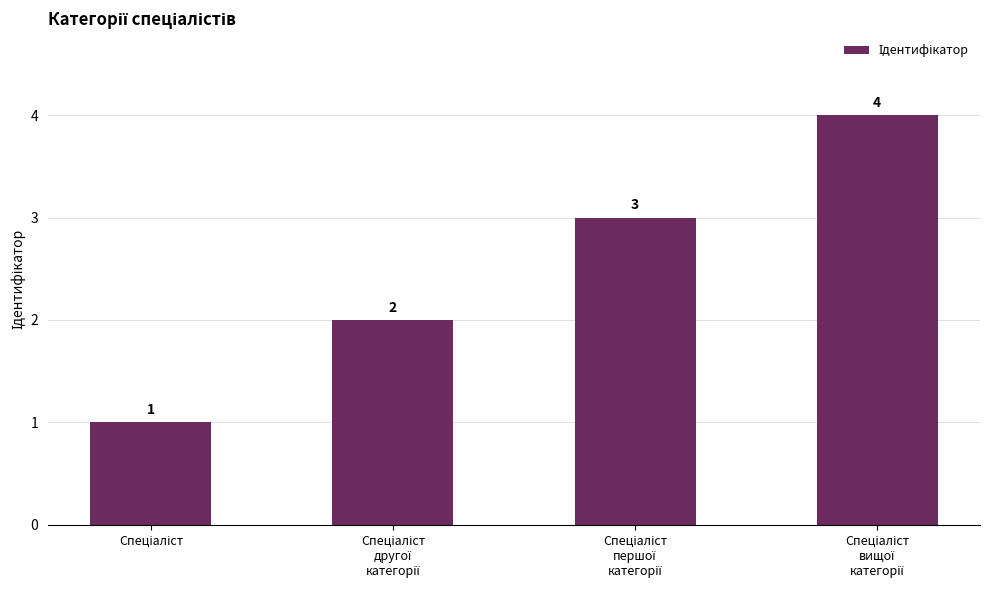

What is the value of the 2nd bar from the left?

2